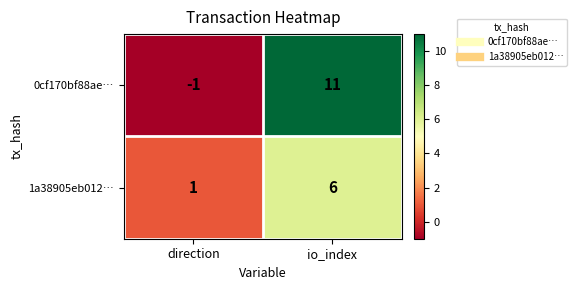

At which category is the sum across all series the highest?

io_index